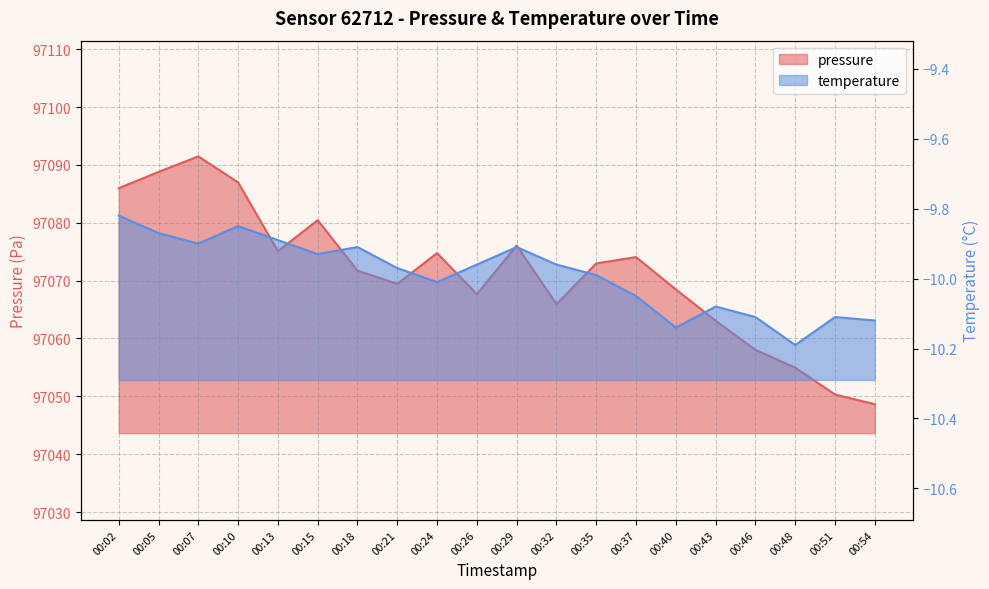

Does the chart display data point markers on the line(s)?

No